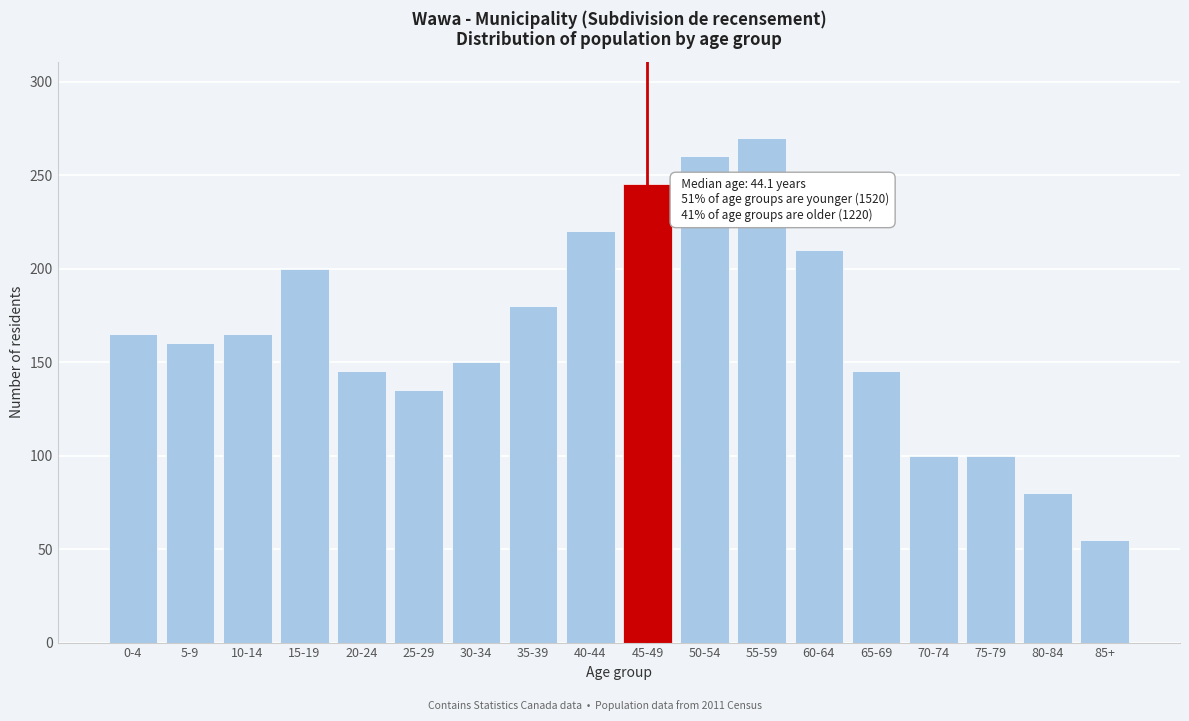

Reading right to left, transcribe all the data shown in this chart.

55	80	100	100	145	210	270	260	245	220	180	150	135	145	200	165	160	165